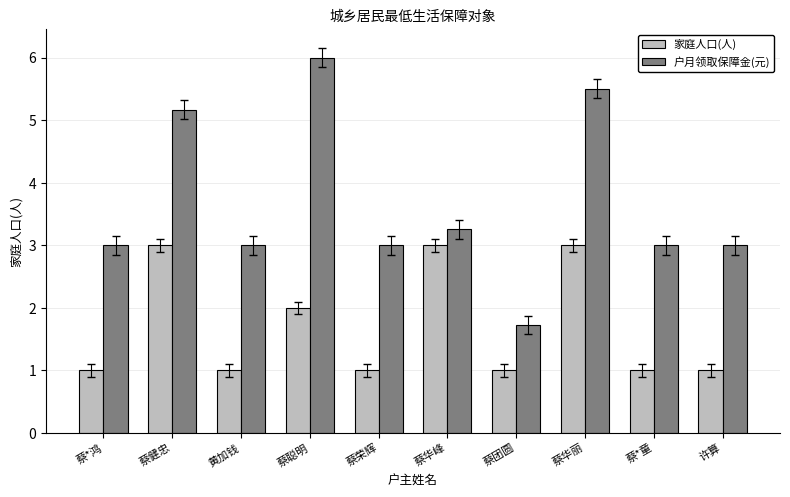

Reading left to right, transcribe all the data shown in this chart.

家庭人口(人): 蔡*鸿=1.0	蔡健忠=3.0	黄加钱=1.0	蔡聪明=2.0	蔡荣辉=1.0	蔡华峰=3.0	蔡团圆=1.0	蔡华丽=3.0	蔡*童=1.0	许算=1.0
户月领取保障金(元): 蔡*鸿=3.0	蔡健忠=5.2	黄加钱=3.0	蔡聪明=6.0	蔡荣辉=3.0	蔡华峰=3.3	蔡团圆=1.7	蔡华丽=5.5	蔡*童=3.0	许算=3.0